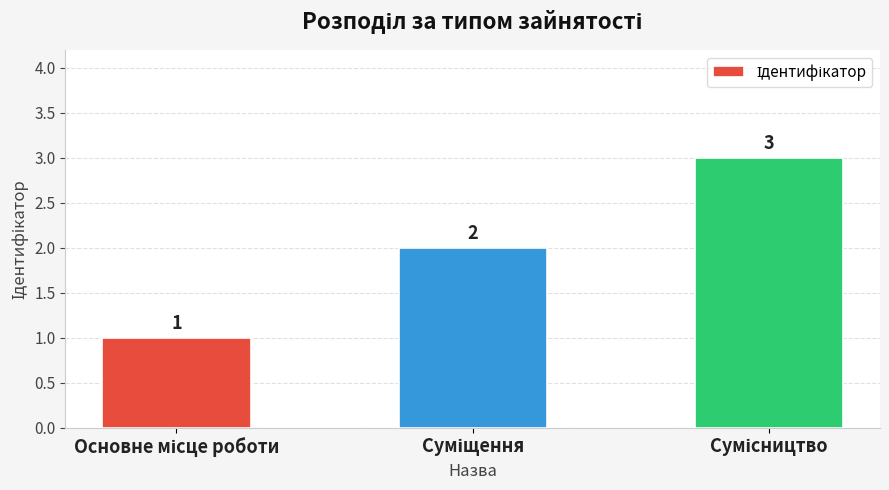

How many values are between 1 and 3?

3